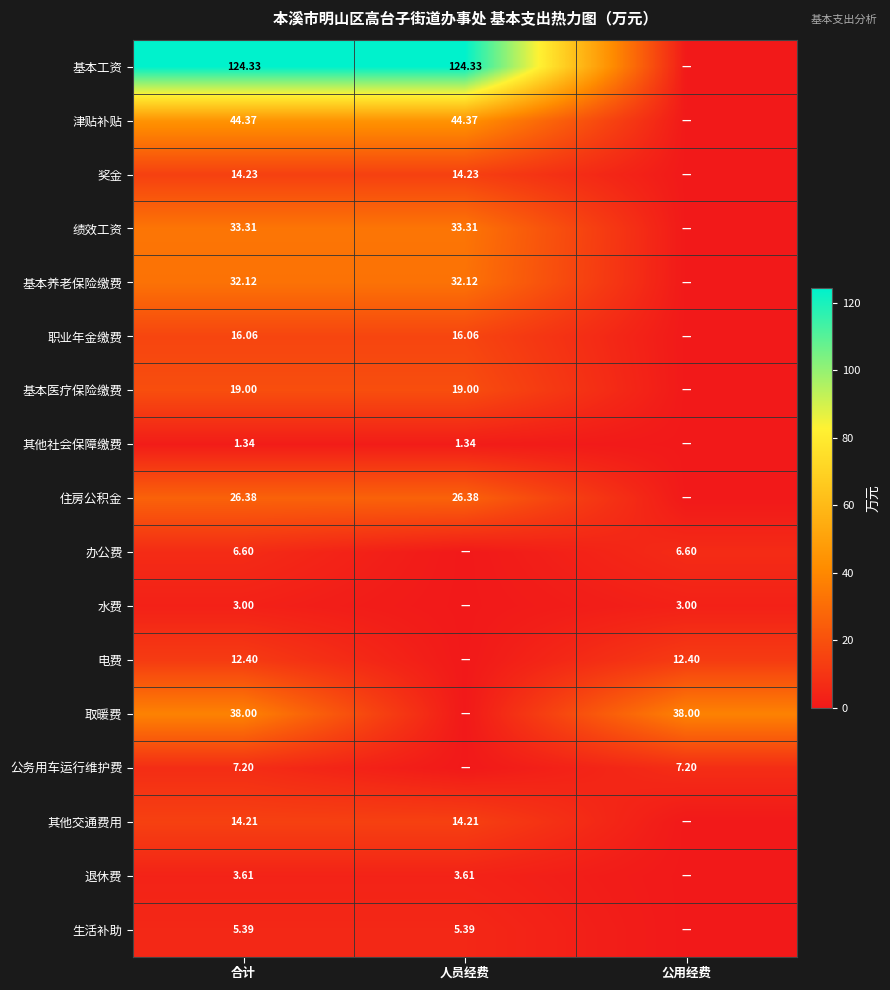

Is it true that 其他社会保障缴费 equals 0.3 at 人员经费?

False